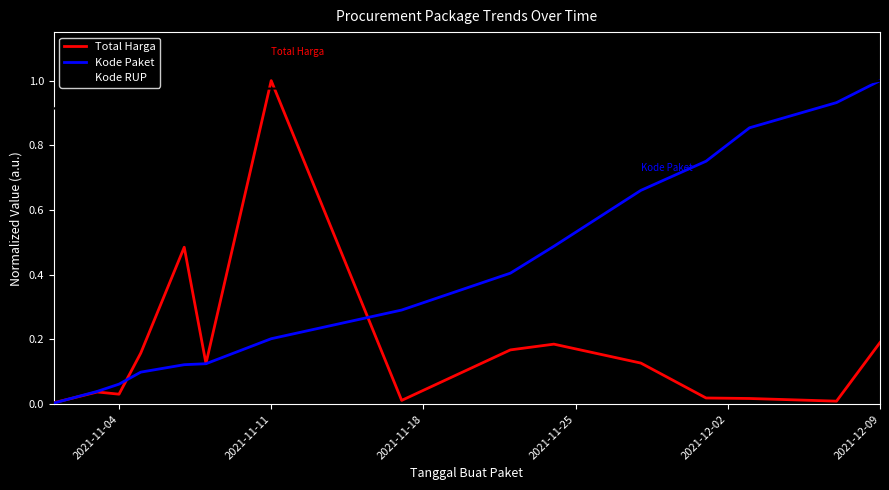

How many lines are shown in the chart?

3